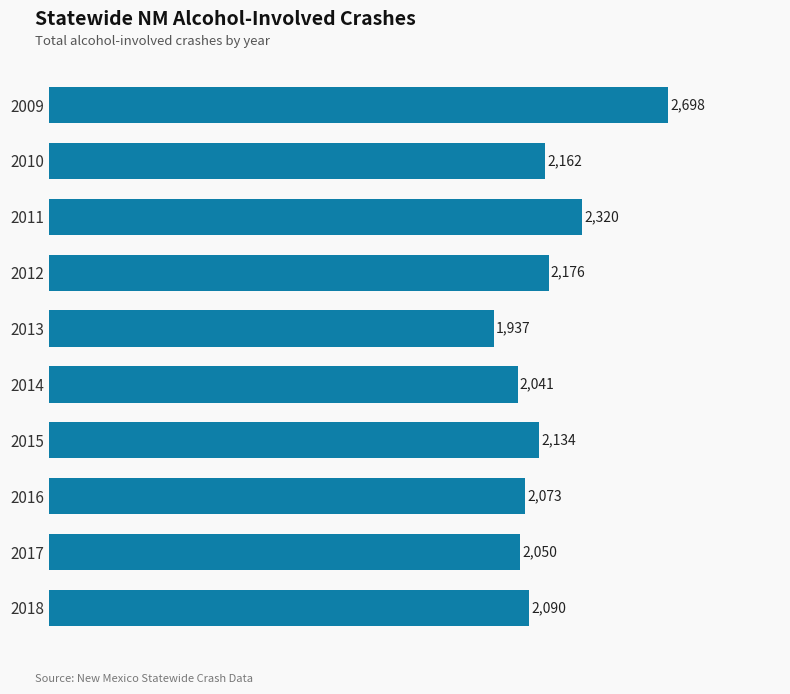

What is the minimum value shown in the chart?

1937